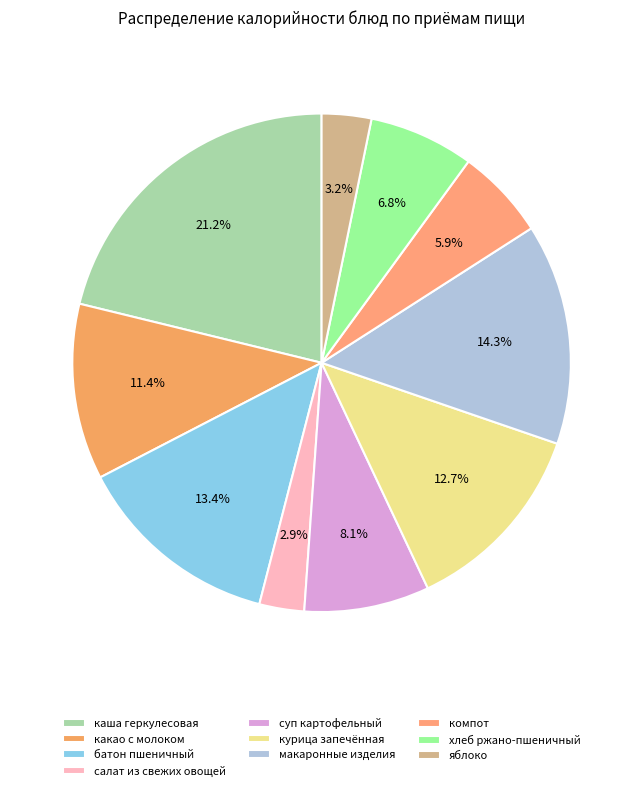

Rank the categories by value from lowest to highest.

салат из свежих овощей, яблоко порционно, компот из фруктово-ягодной смеси, хлеб ржано-пшеничный, суп картофельный с бобовыми, какао с молоком, курица, запечённая кусочками, батон пшеничный, макаронные изделия со слив маслом, каша геркулесовая со слив маслом